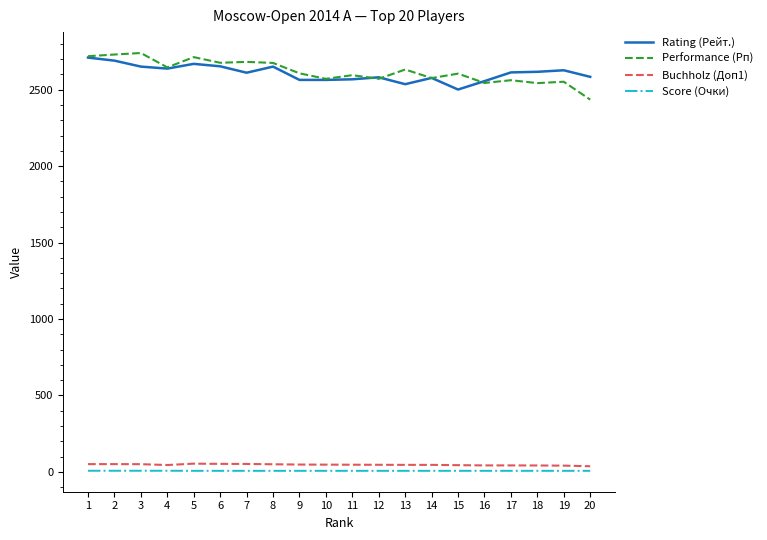

Is the value of Score (Очки) at 18 greater than the value of Rating (Рейт.) at 19?

No